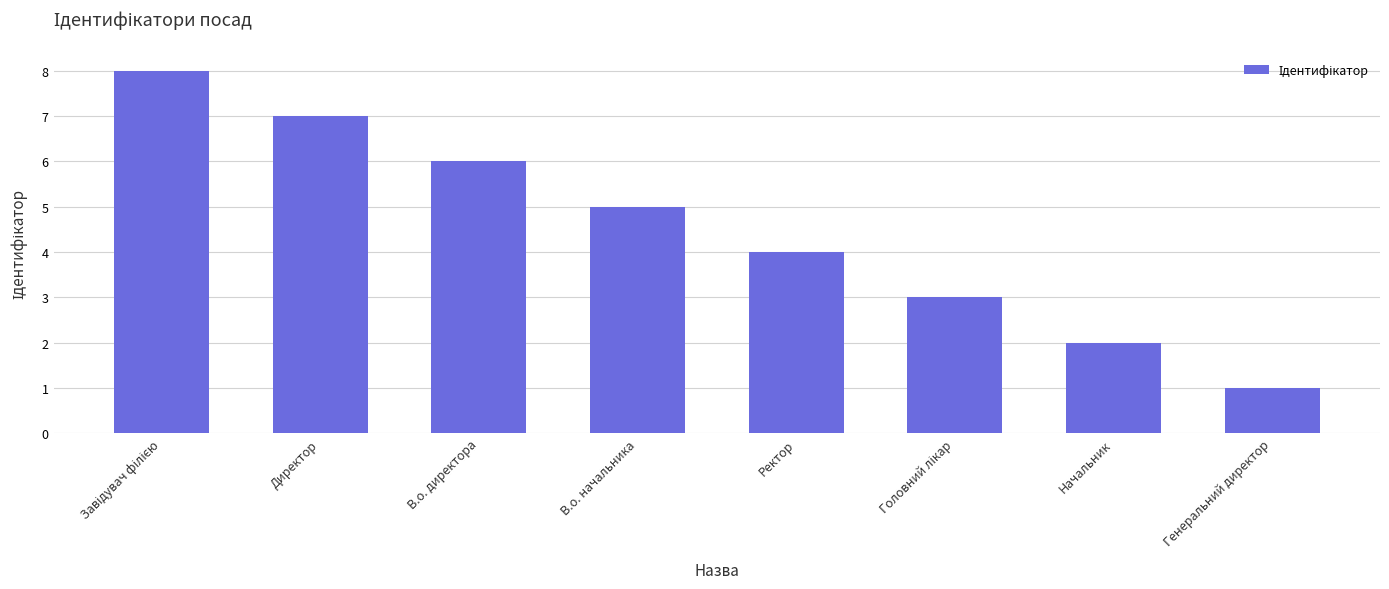

What is the value of the 3rd bar from the left?

6